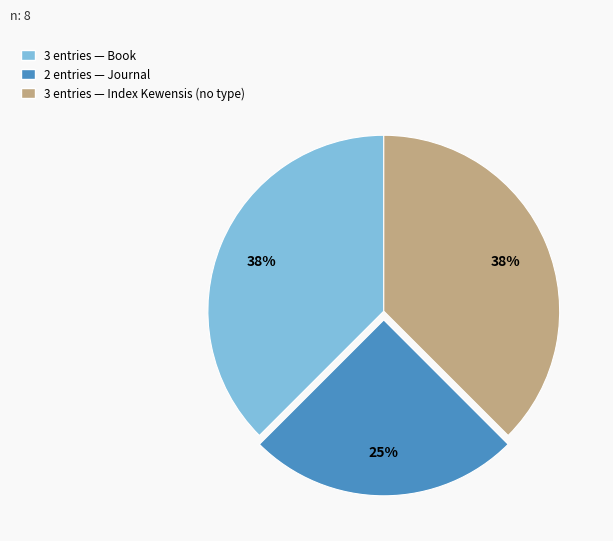

Does any single category account for the majority?

No